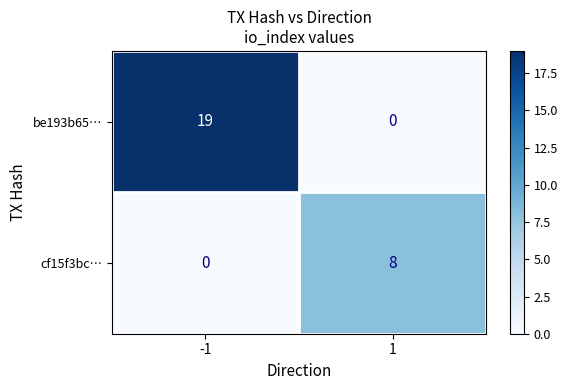

The be193b65… series shows 0 at 1. True or false?

True